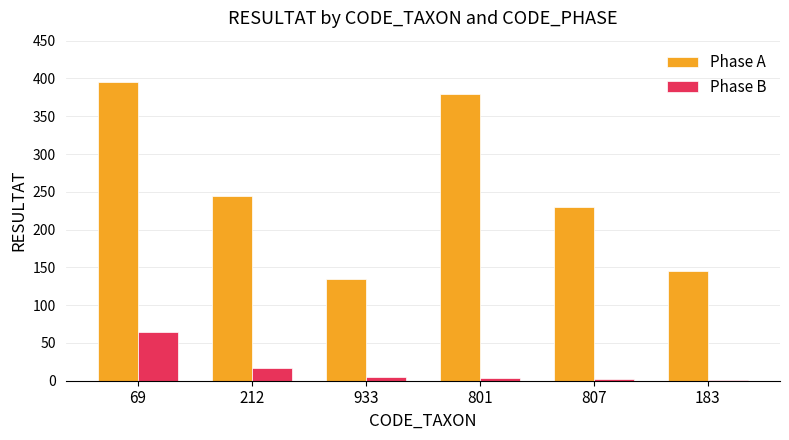

What is the maximum value shown in the chart?

395